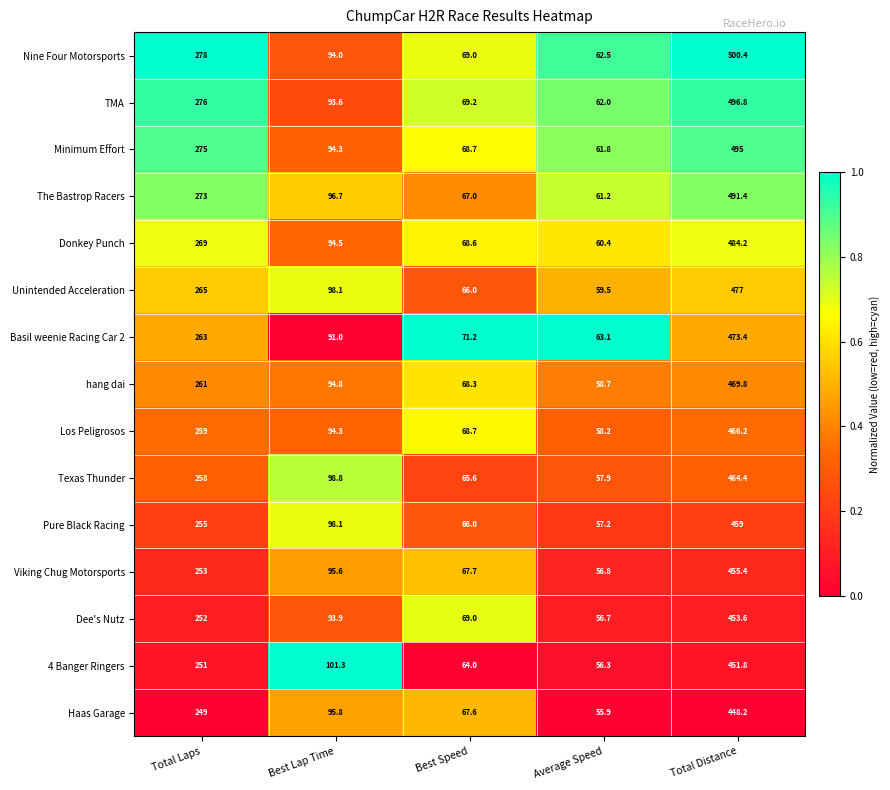

Which category has the highest value in the Pure Black Racing series?

Total Distance